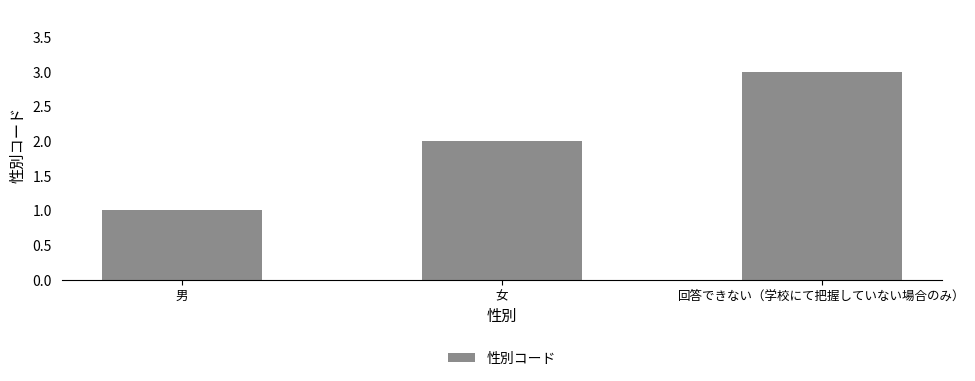

Rank the categories by value from highest to lowest.

回答できない（学校にて把握していない場合のみ）, 女, 男